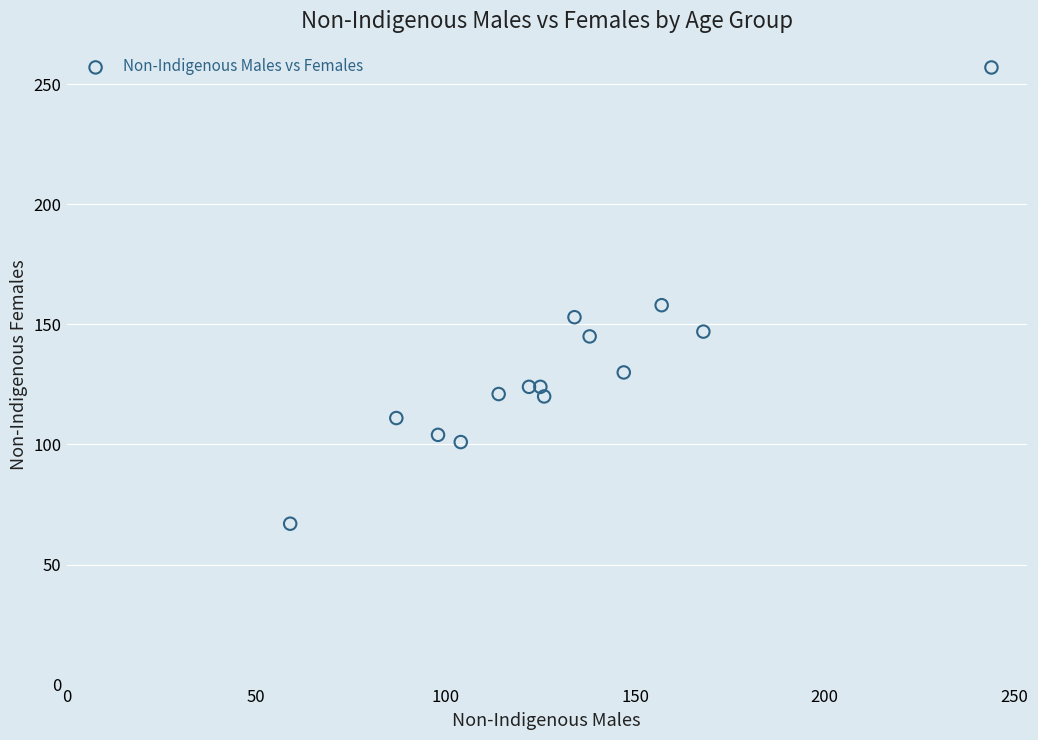

What Y value in the scatter plot is closest to 162?

158